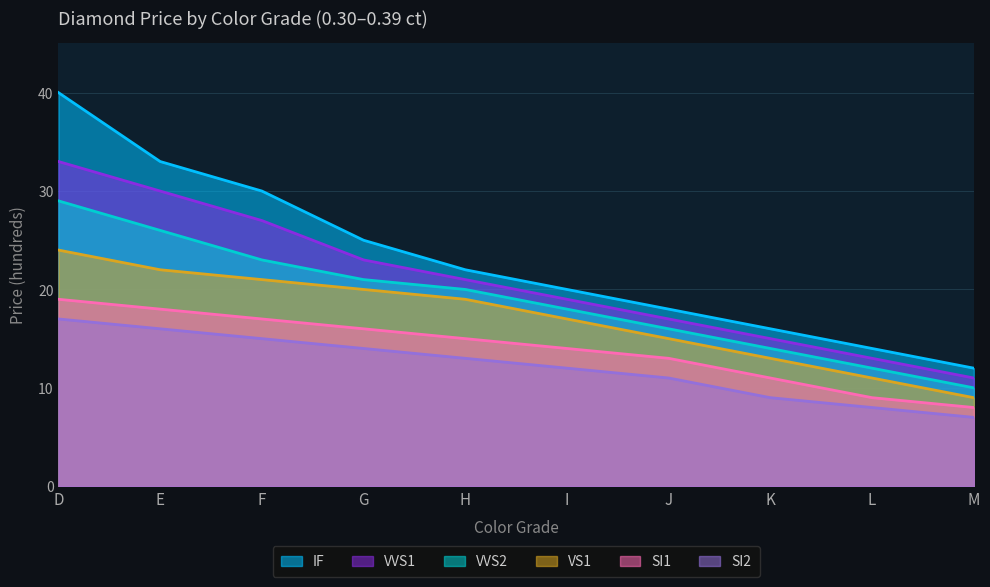

What is the difference between the highest and lowest values at E?

17